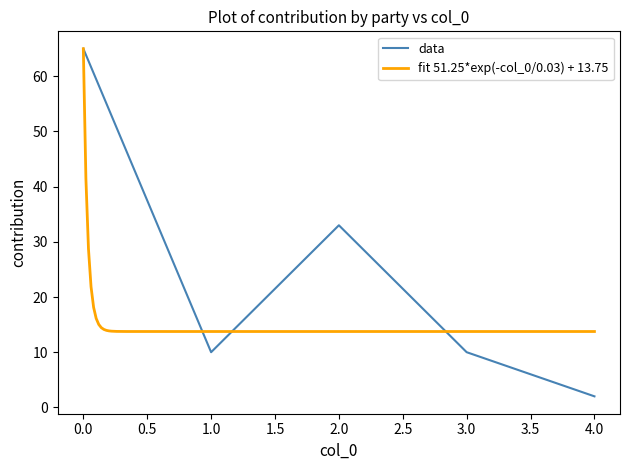

Reading right to left, extract all data points from this chart.

4=2	3=10	2=33	1=10	0=65